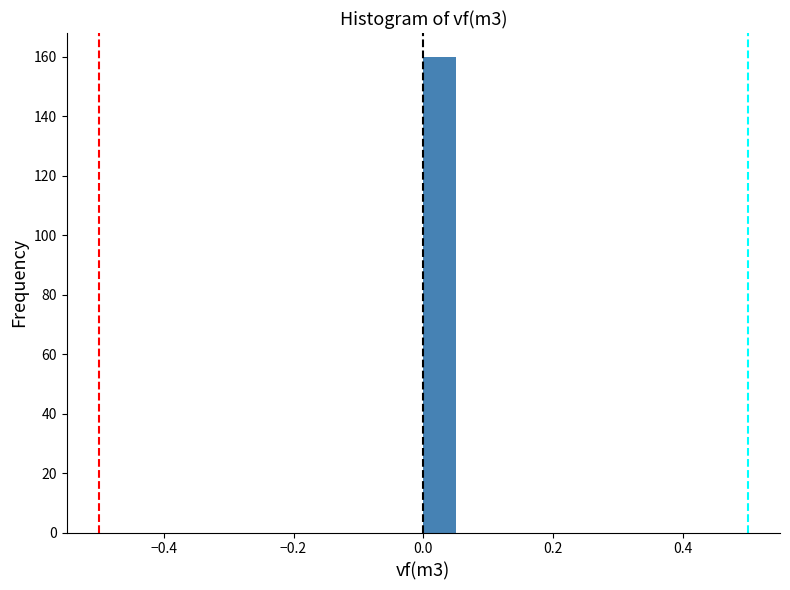

Around what value on the x-axis is the tallest bar? Give the approximate position of its centre, as read against the axis.

0.02